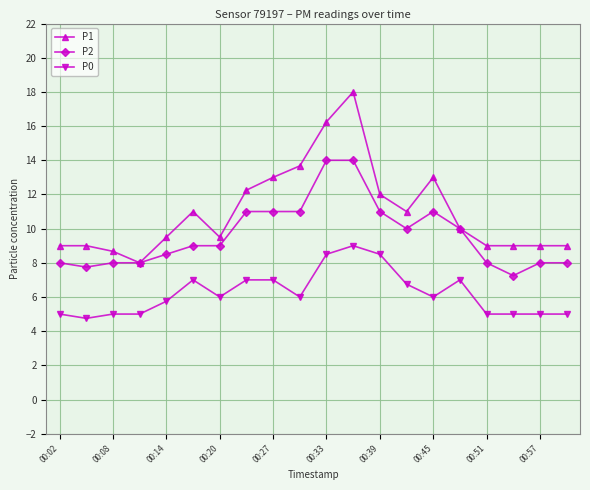

Which series has the largest range (max minus min)?

P1